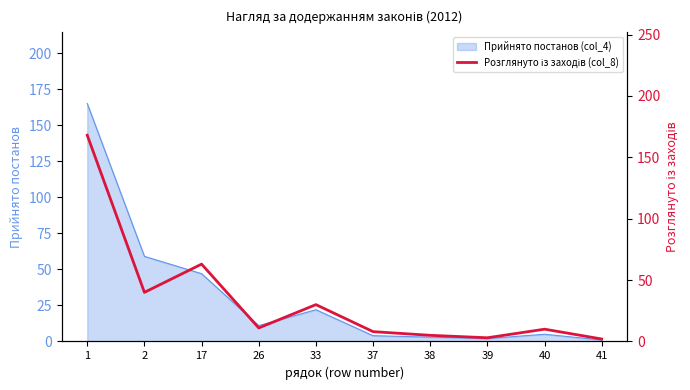

Reading left to right, list all the values displayed in this chart.

1=168	2=40	17=63	26=11	33=30	37=8	38=5	39=3	40=10	41=2